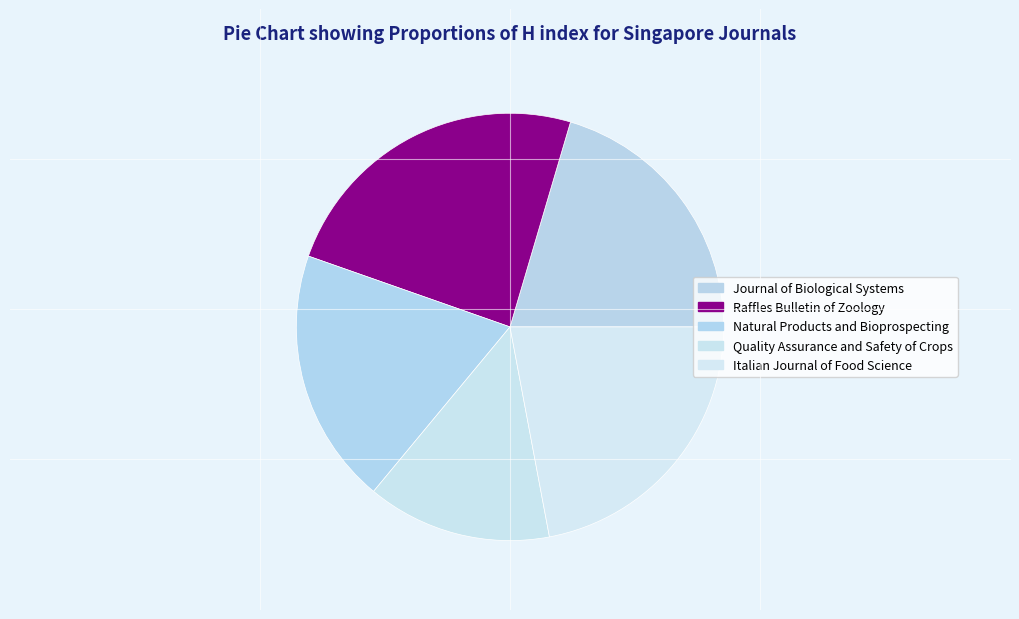

Between Raffles Bulletin of Zoology and Natural Products and Bioprospecting, which is larger?

Raffles Bulletin of Zoology